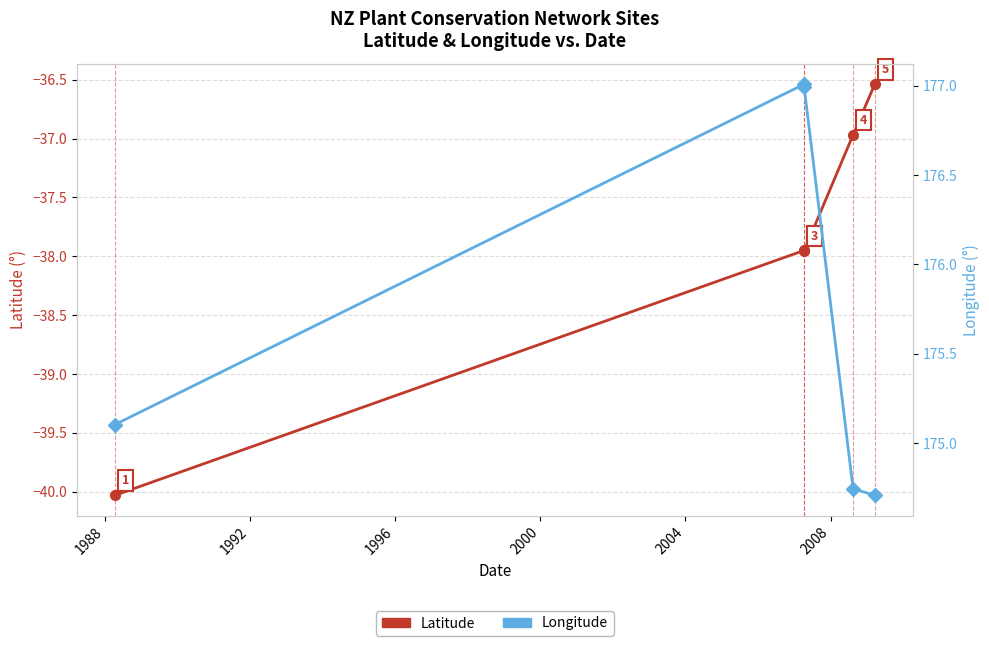

True or false: Longitude and Latitude cross at least once.

False